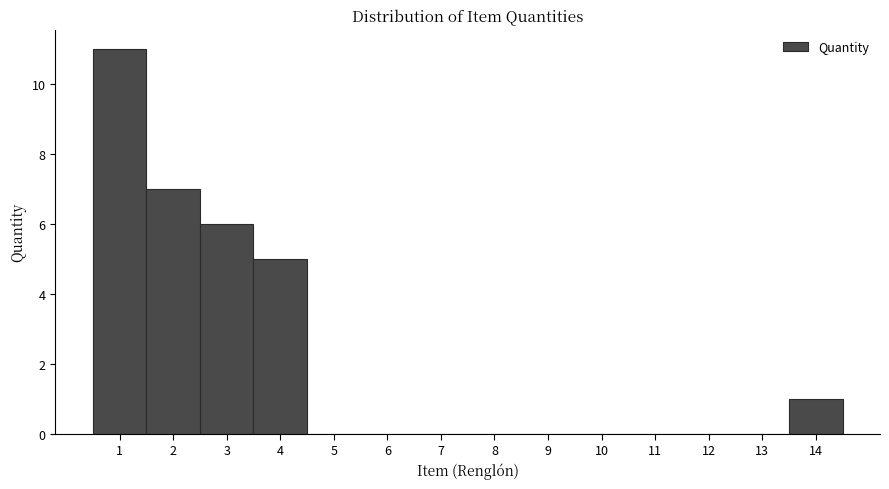

Reading left to right, transcribe this chart: for each bar, give the range it covers on the x-axis and its height. The values are not printed on the chart, so give them approximately, as read against the axis.

0.5 to 1.5: 11
1.5 to 2.5: 7
2.5 to 3.5: 6
3.5 to 4.5: 5
4.5 to 5.5: 0
5.5 to 6.5: 0
6.5 to 7.5: 0
7.5 to 8.5: 0
8.5 to 9.5: 0
9.5 to 10.5: 0
10.5 to 11.5: 0
11.5 to 12.5: 0
12.5 to 13.5: 0
13.5 to 14.5: 1